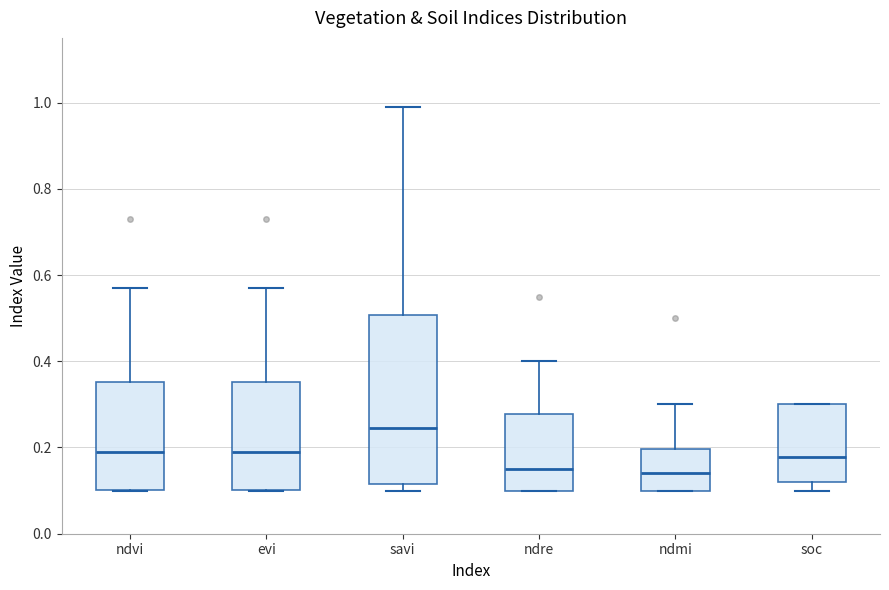

Reading left to right, transcribe this box plot: for each box, give where its median line is, the range the box spans, and where its two whiskers end, as read against the y-axis. The values are not printed on the chart, so give them approximately, as read against the axis.

ndvi: median 0.20, box 0.10 to 0.36, whiskers 0.10 to 0.58
evi: median 0.20, box 0.10 to 0.36, whiskers 0.10 to 0.58
savi: median 0.24, box 0.12 to 0.50, whiskers 0.10 to 1.00
ndre: median 0.16, box 0.10 to 0.28, whiskers 0.10 to 0.40
ndmi: median 0.14, box 0.10 to 0.20, whiskers 0.10 to 0.30
soc: median 0.18, box 0.12 to 0.30, whiskers 0.10 to 0.30